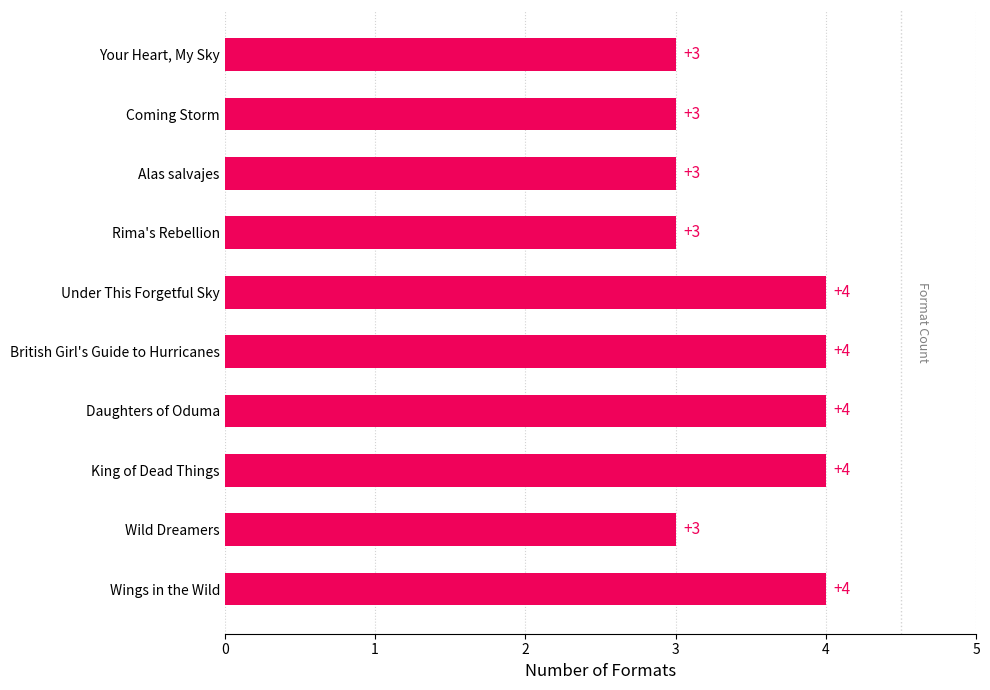

The value at Rima's Rebellion is 3. True or false?

True